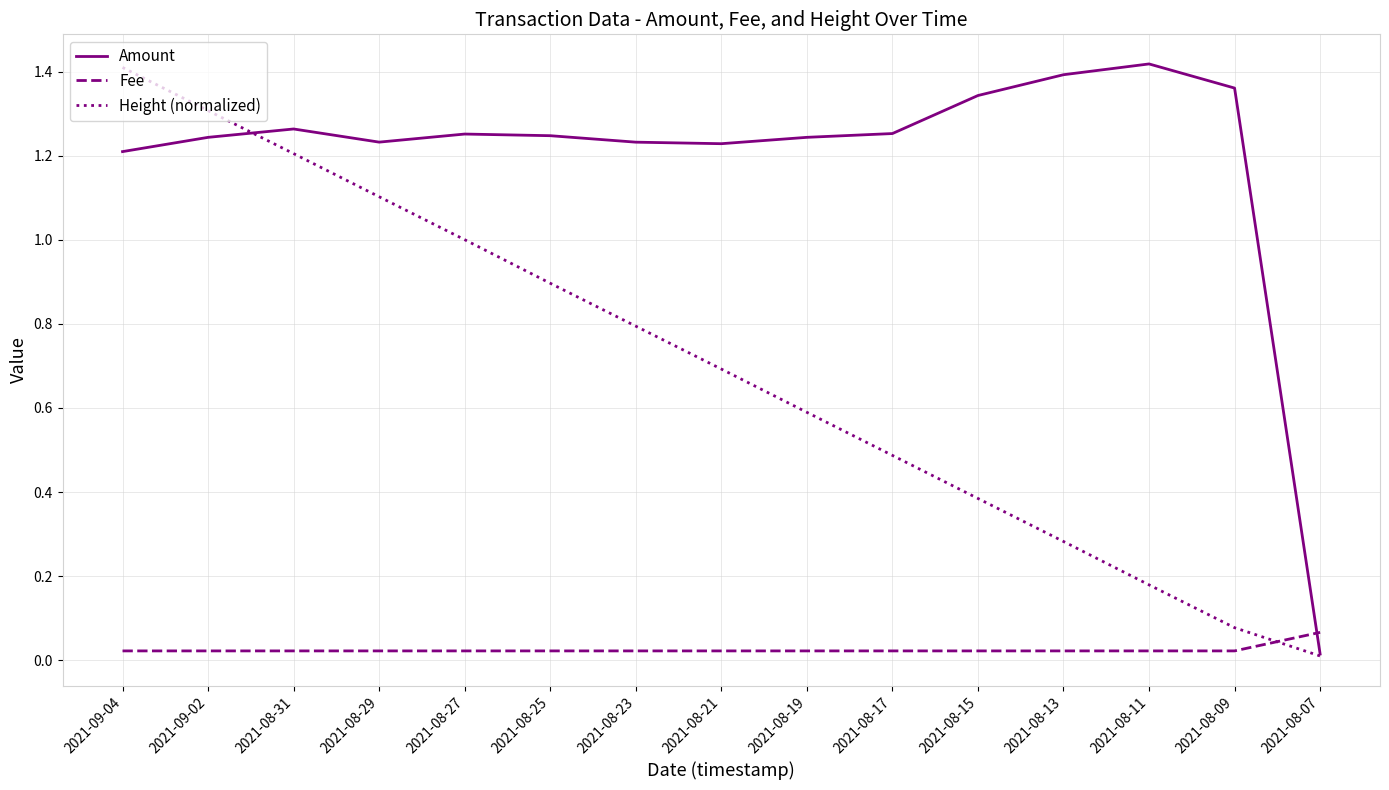

At which label does Height (normalized) reach its peak?

2021-09-04